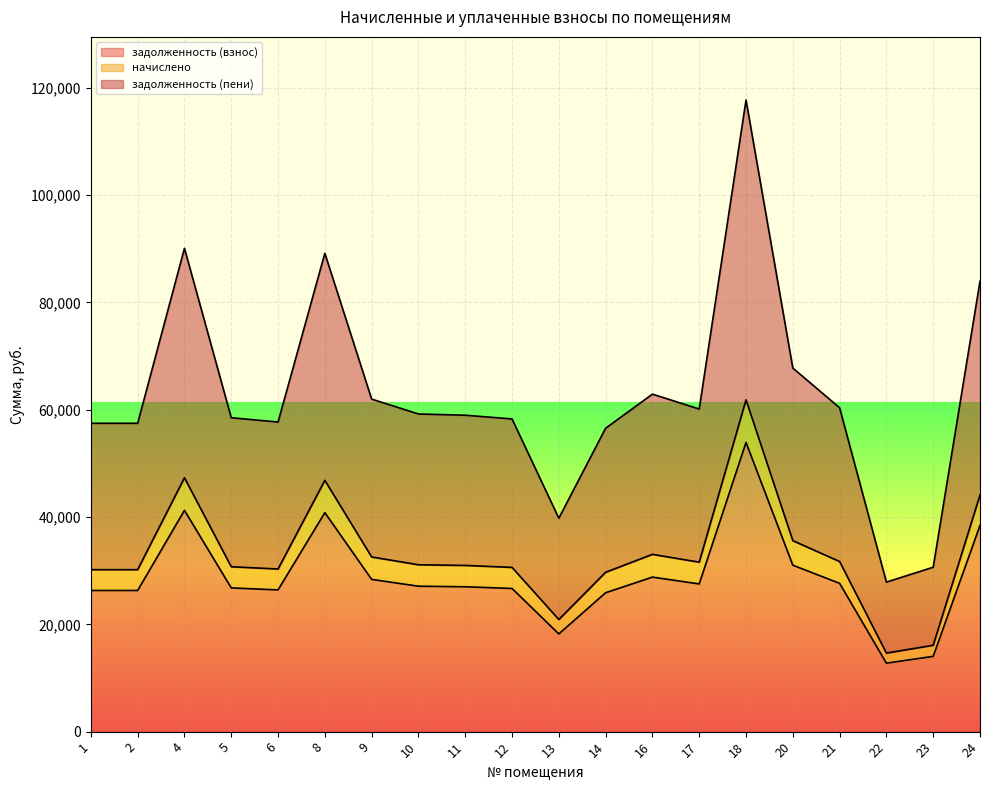

True or false: задолженность (взнос) and начислено cross at least once.

False